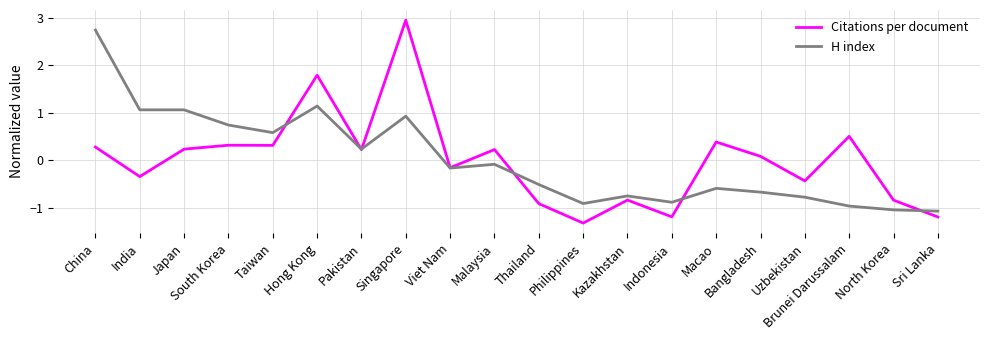

What is the minimum value for Citations per document?

-1.3